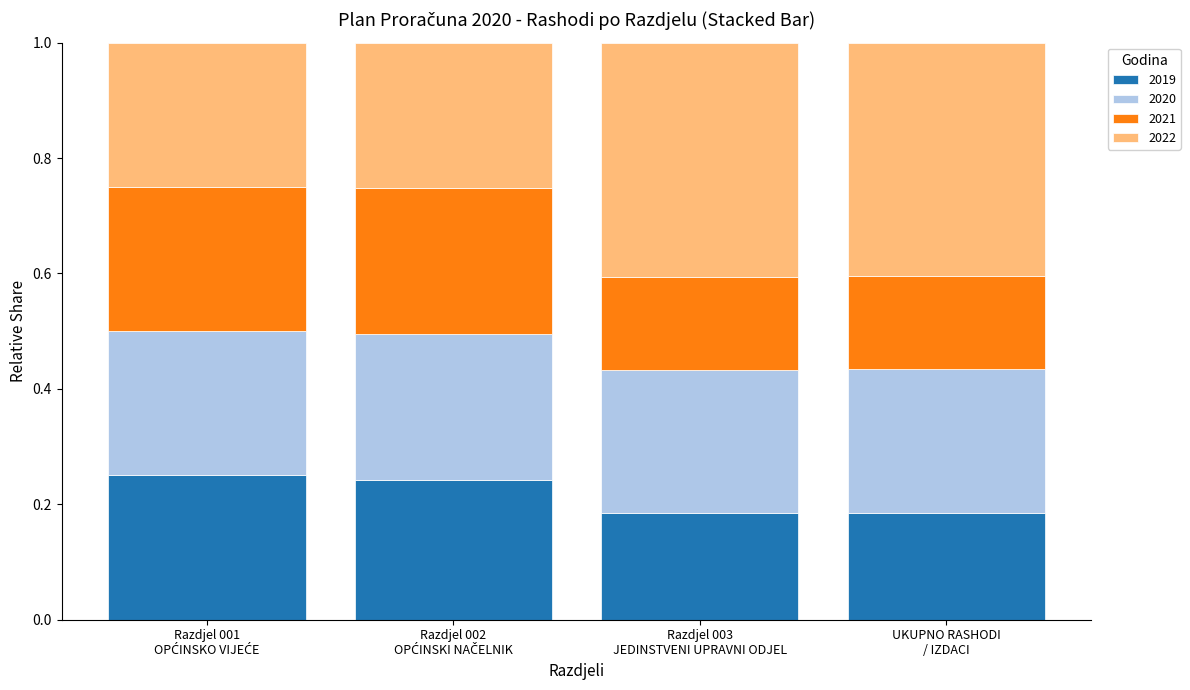

How many 2019 values are between 0 and 1?

4